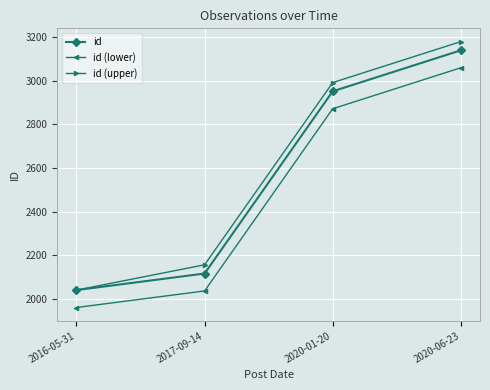

Is it true that id equals 2040 at 2016-05-31?

True